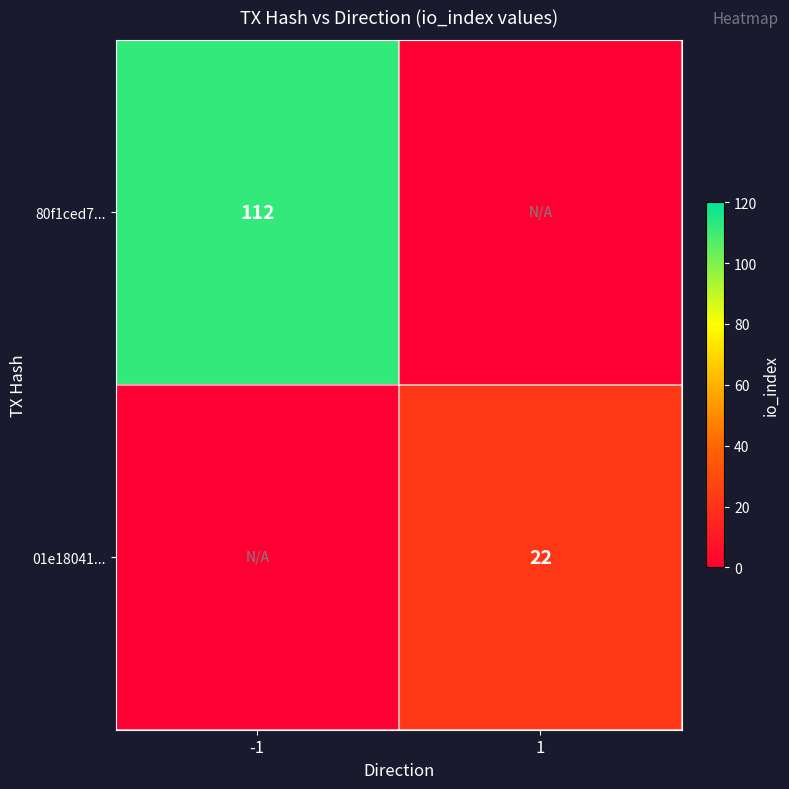

The value of 80f1ced7... at -1 is 112. True or false?

True